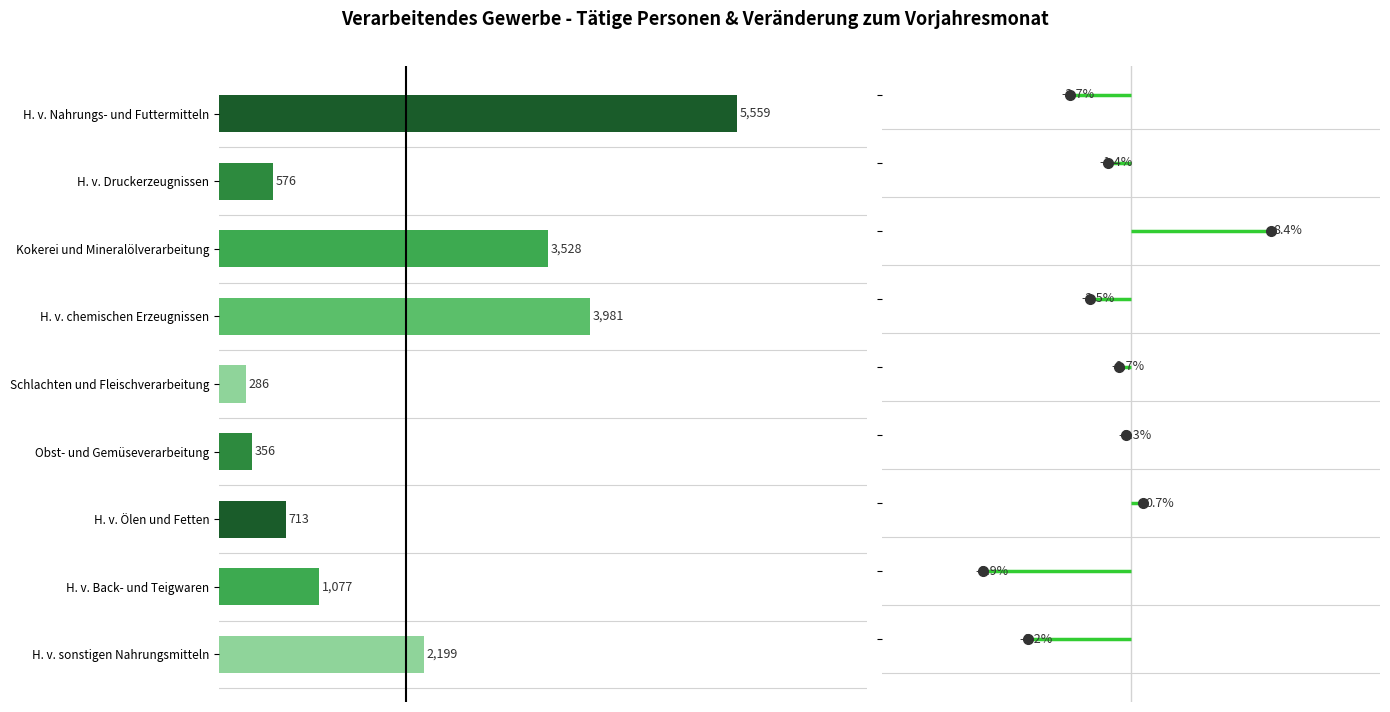

What is the sum of all values?

18275